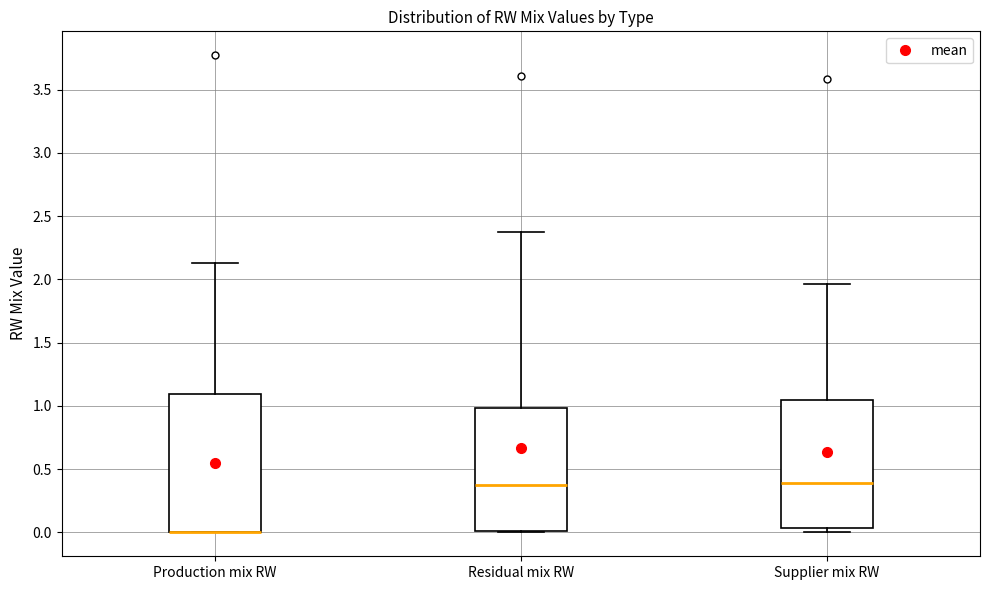

Reading left to right, read every box against the y-axis: the position of its median line, the range the box covers, and the ends of its whiskers. The values are not printed on the chart, so give them approximately, as read against the axis.

Production mix RW: median 0.00 (drawn on the box's lower edge), box 0.00 to 1.10, whiskers 0.00 to 2.15
Residual mix RW: median 0.35, box 0.00 to 1.00, whiskers 0.00 to 2.35
Supplier mix RW: median 0.40, box 0.05 to 1.05, whiskers 0.00 to 1.95